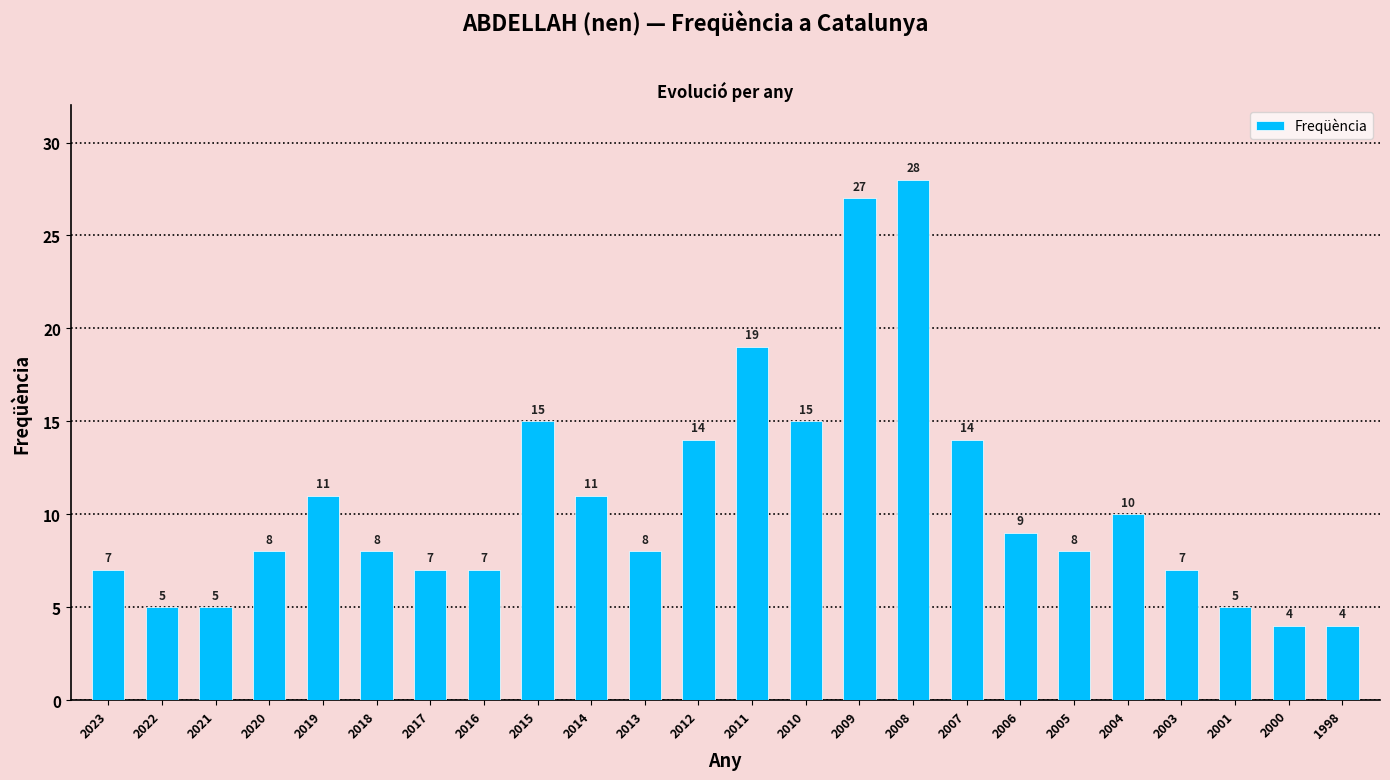

Reading left to right, extract all data points from this chart.

2023=7	2022=5	2021=5	2020=8	2019=11	2018=8	2017=7	2016=7	2015=15	2014=11	2013=8	2012=14	2011=19	2010=15	2009=27	2008=28	2007=14	2006=9	2005=8	2004=10	2003=7	2001=5	2000=4	1998=4